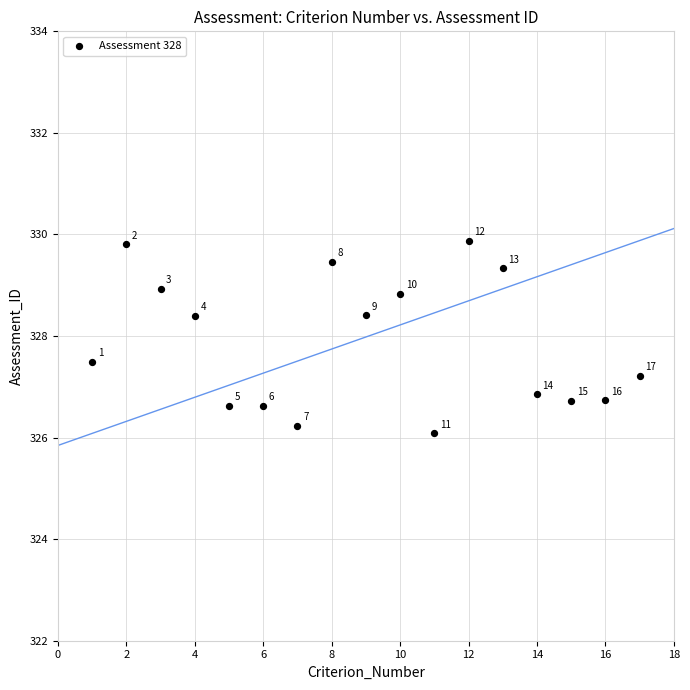

What is the range of X values (max minus min)?

16.0